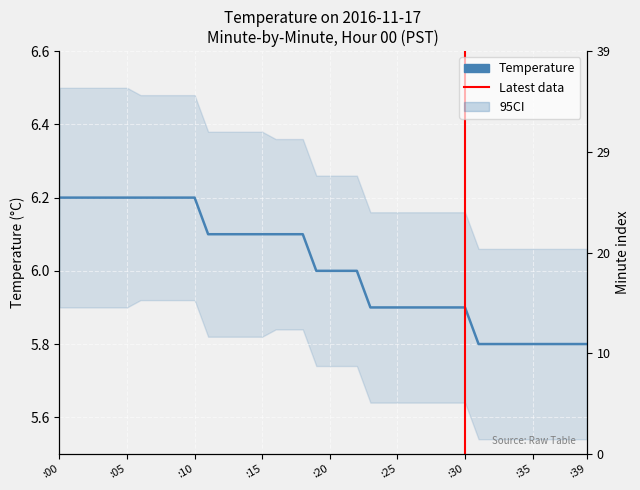

List the labels in order of value, smallest first.

31, 32, 33, 34, 35, 36, 37, 38, 39, 23, 24, 25, 26, 27, 28, 29, 30, 19, 20, 21, 22, 11, 12, 13, 14, 15, 16, 17, 18, 0, 1, 2, 3, 4, 5, 6, 7, 8, 9, 10